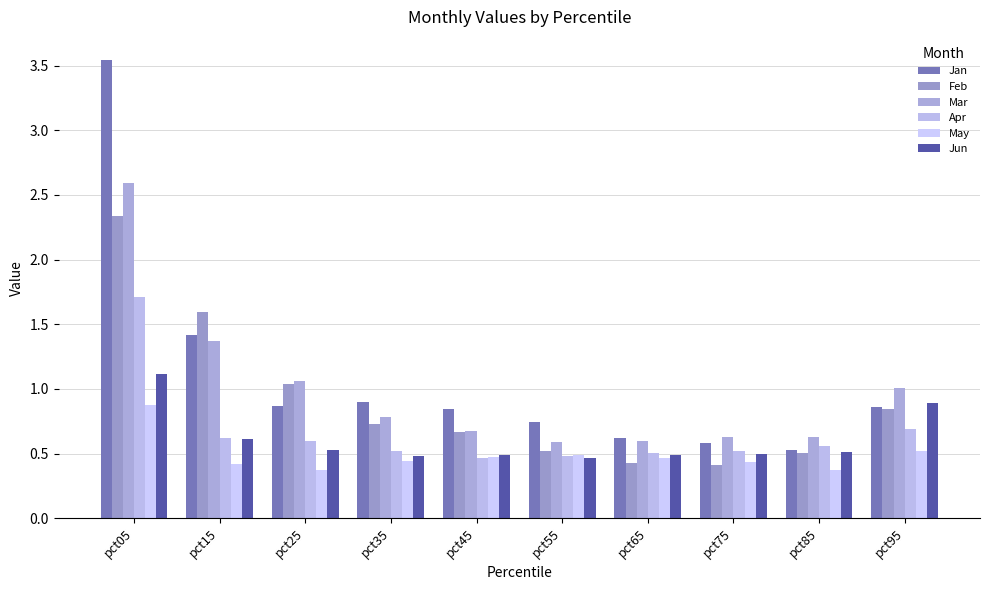

How many distinct data groups are displayed?

6